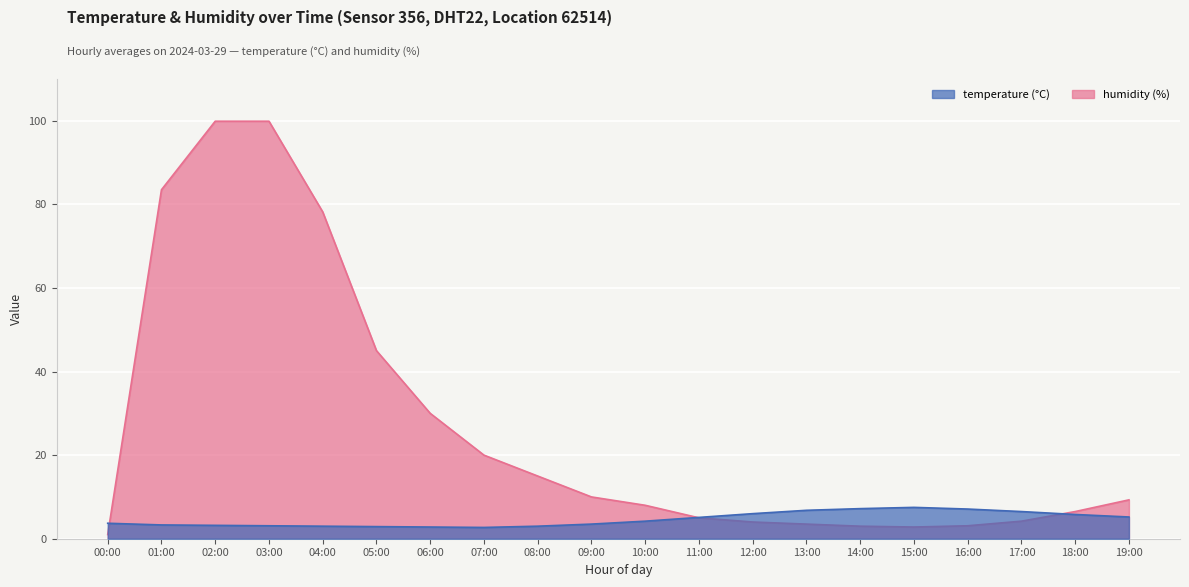

Count the number of categories in the chart.

20